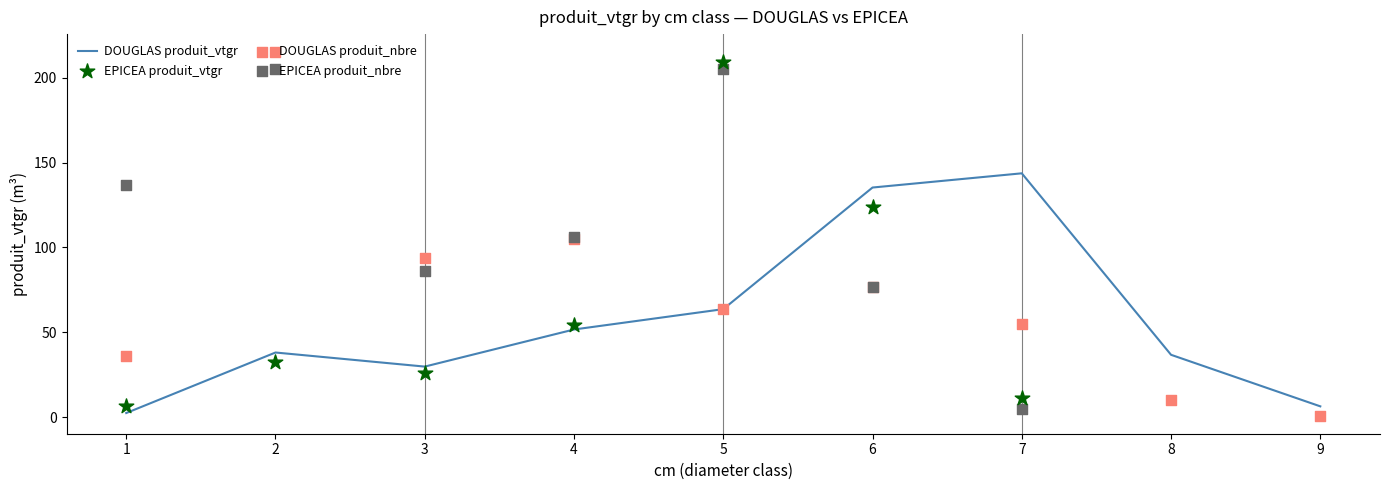

At which category is the sum across all series the highest?

5